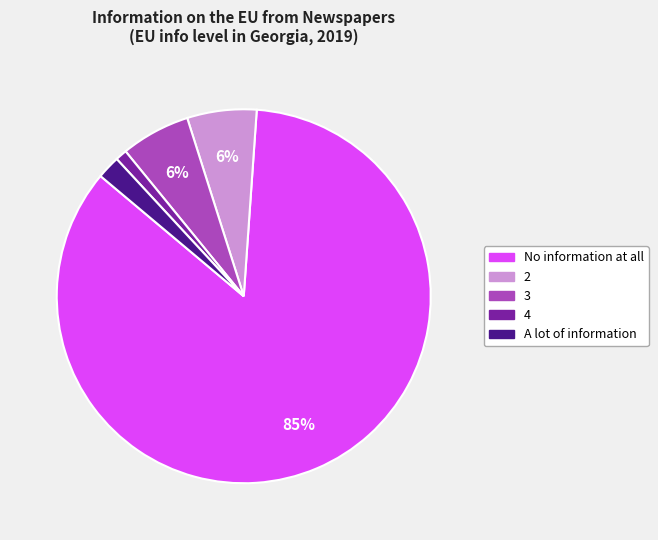

Combined, do 3 and 2 account for over 50%?

No